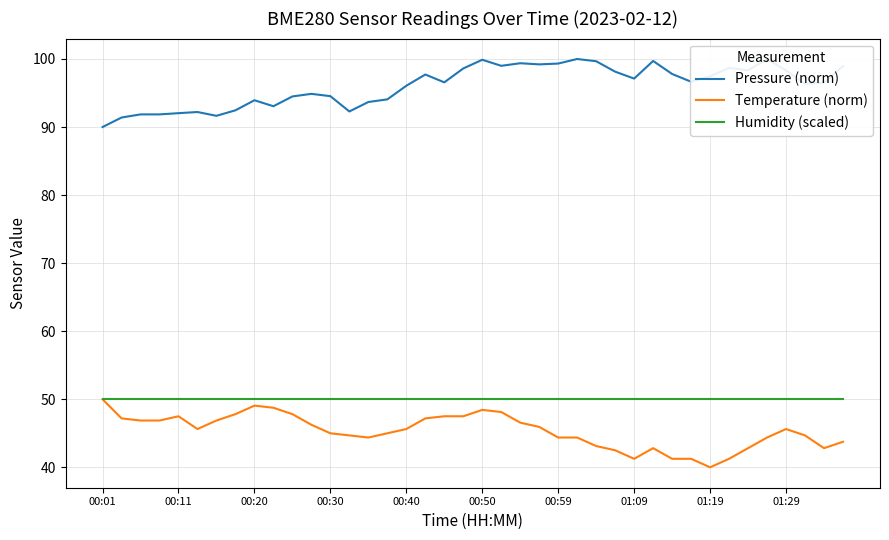

What is the sum of the Humidity (scaled) values at 38 and 17?

100.0